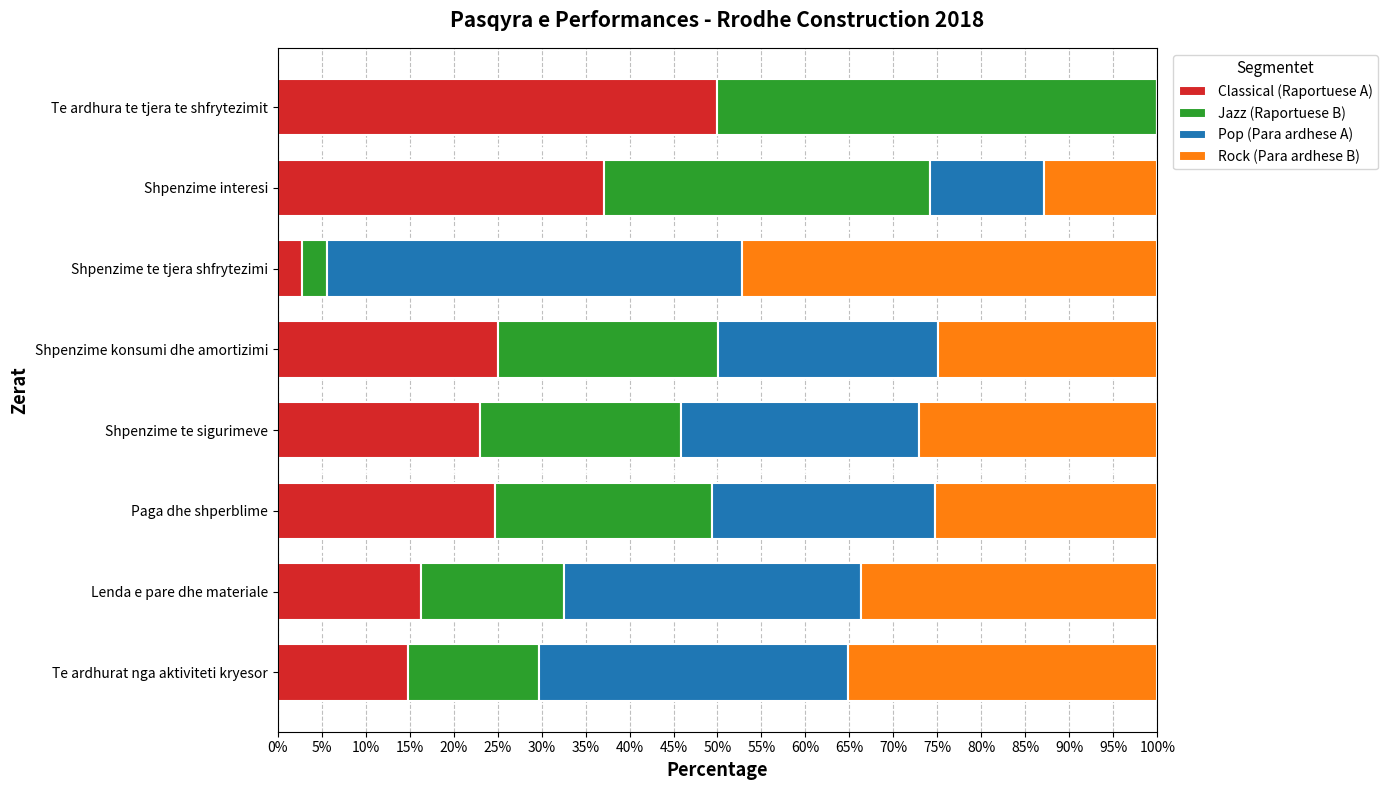

What is the maximum value for Classical (Raportuese A)?

50.0